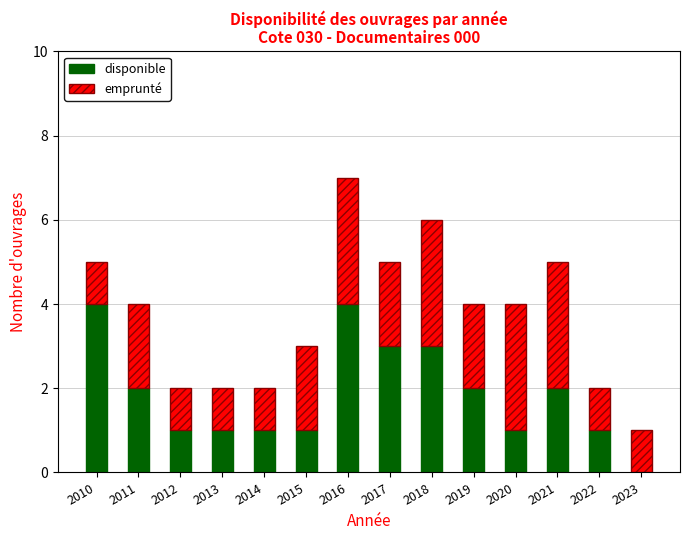

How many data points does each series have?

14